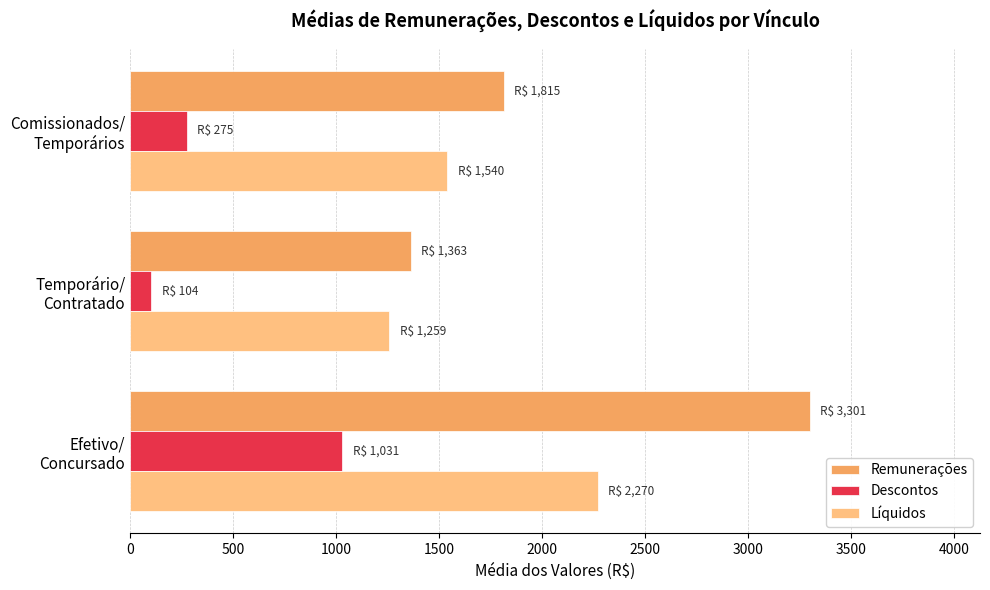

Which series has the largest range (max minus min)?

Remunerações